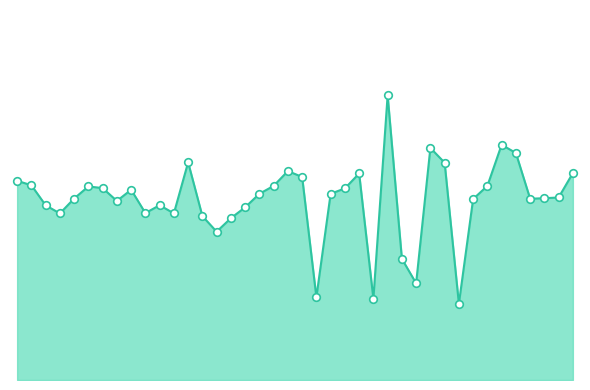

Which series has the largest total across all categories?

avg-inked-line